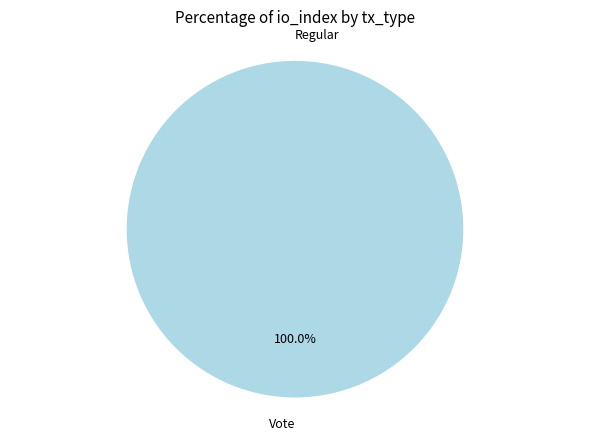

Is the sum of Vote and Regular greater than half?

Yes